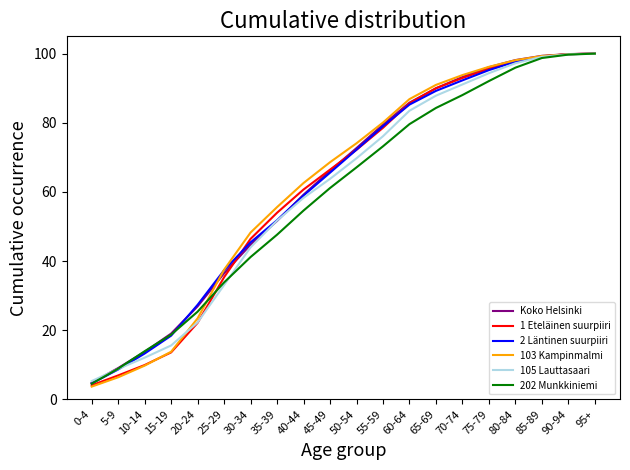

How many values in the 2 Läntinen suurpiiri series exceed 72?

10